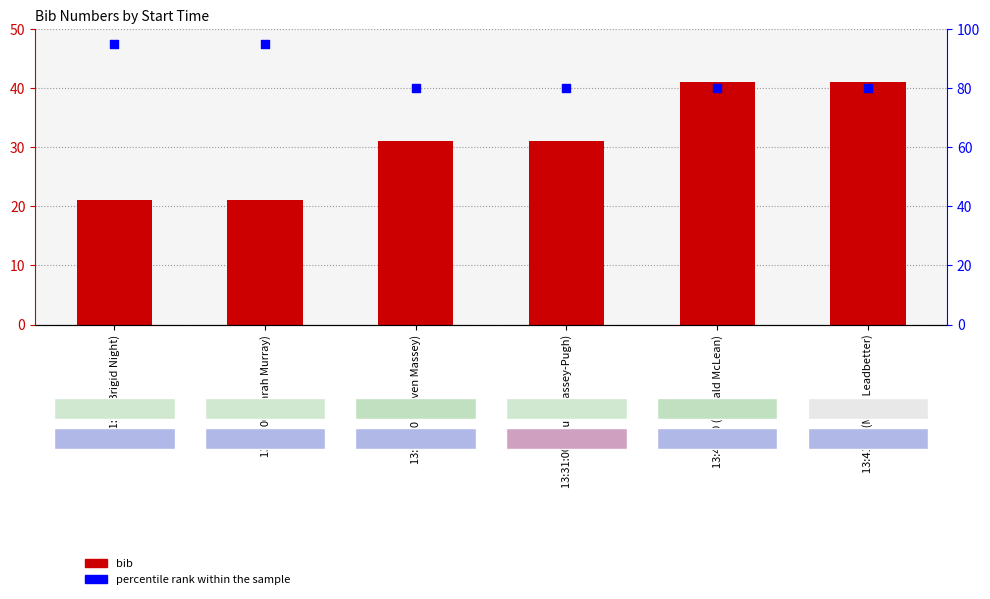

At how many categories does at least one series exceed 41?

6